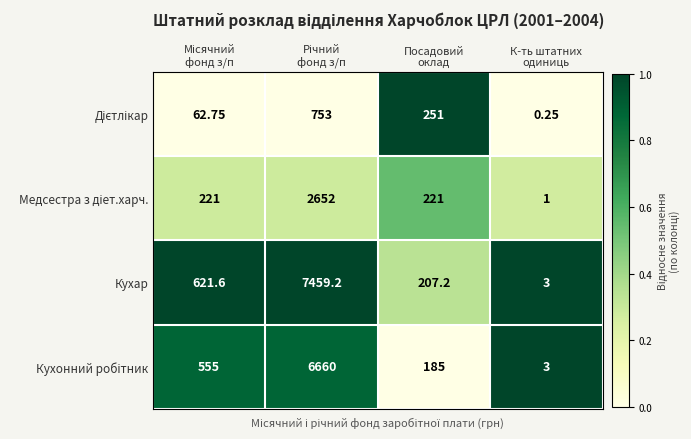

How many data points does each series have?

4